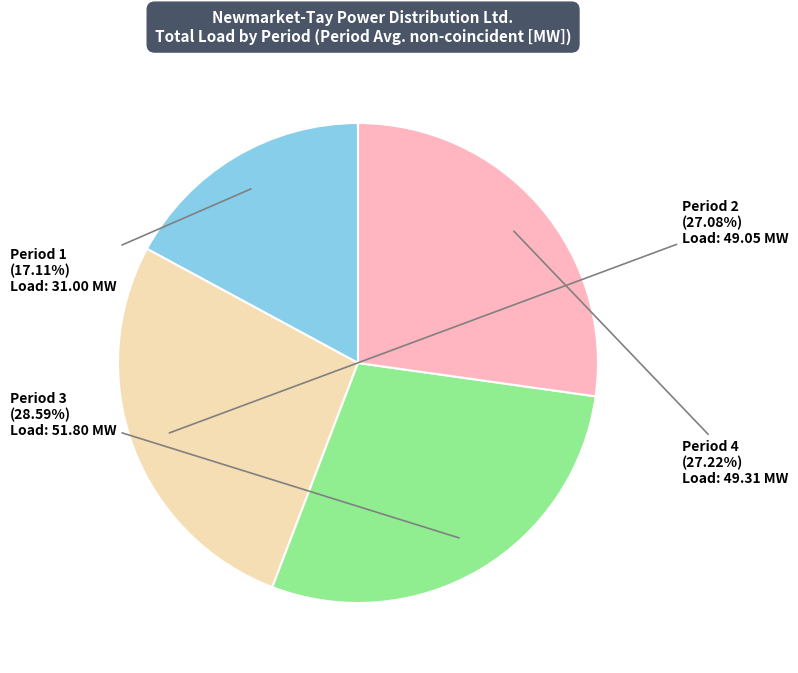

Does any single category account for the majority?

No